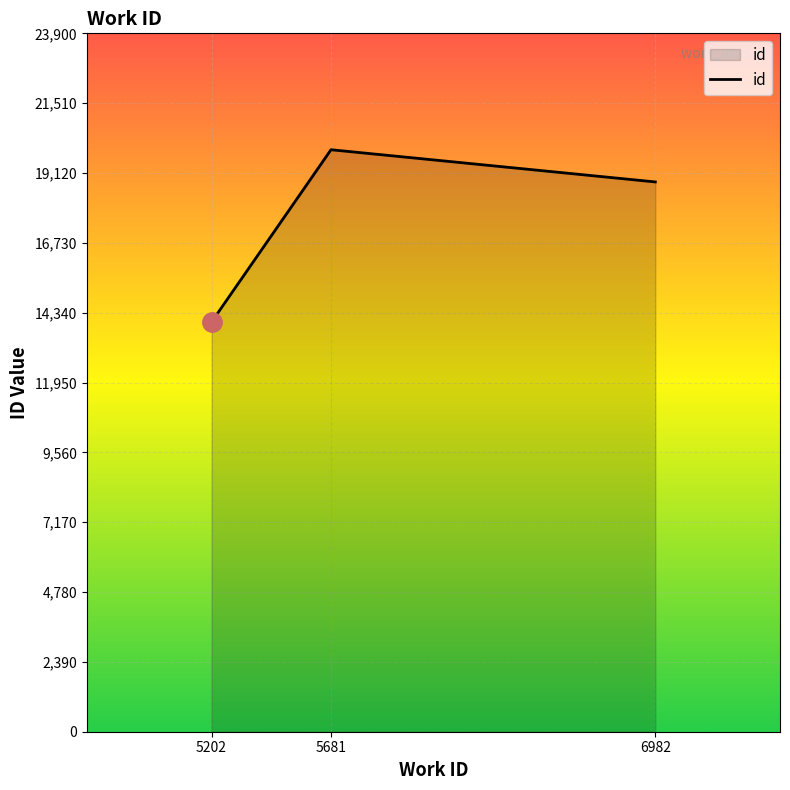

The chart shows a value of 12803 at 5681. True or false?

False